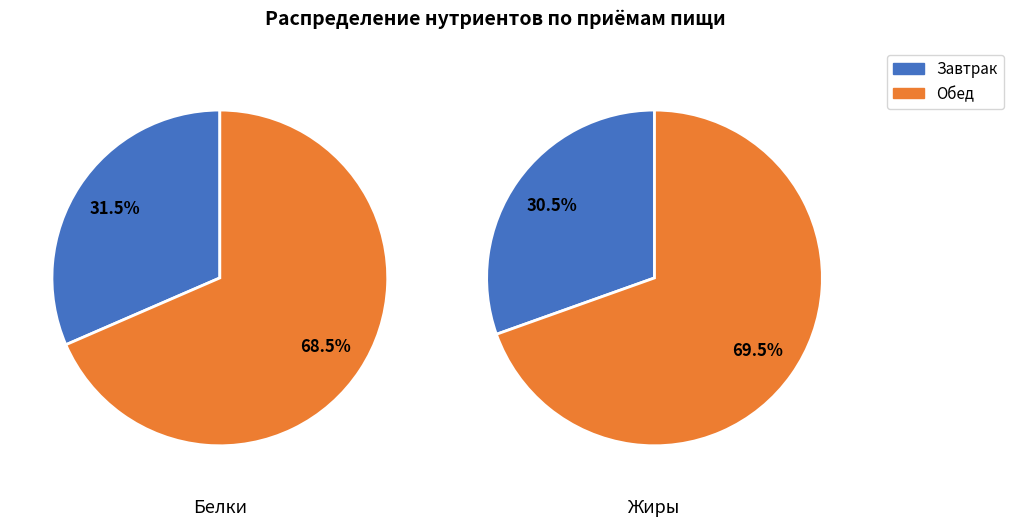

Is the sum of Обед and Завтрак greater than half?

Yes